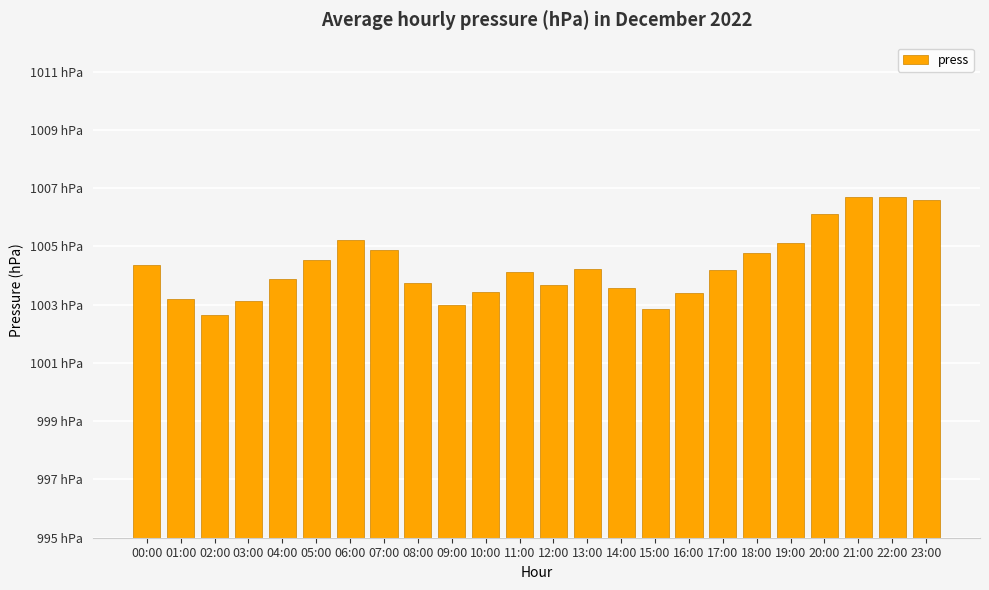

What is the change in value from 17:00 to 21:00?

+2.5